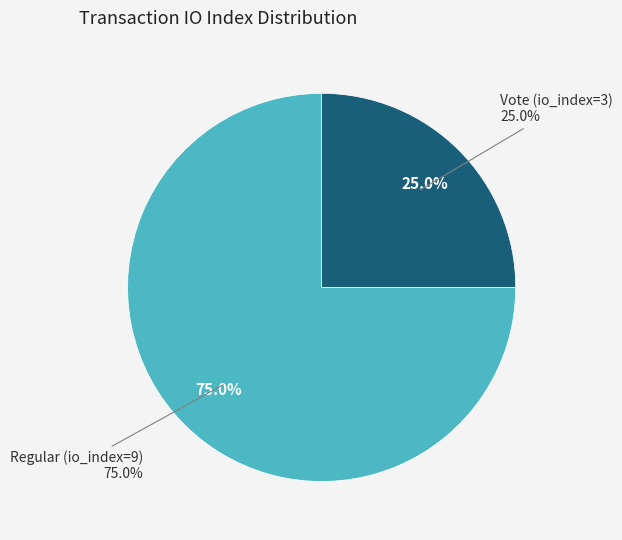

Rank the categories by value from highest to lowest.

Regular (io_index=9), Vote (io_index=3)